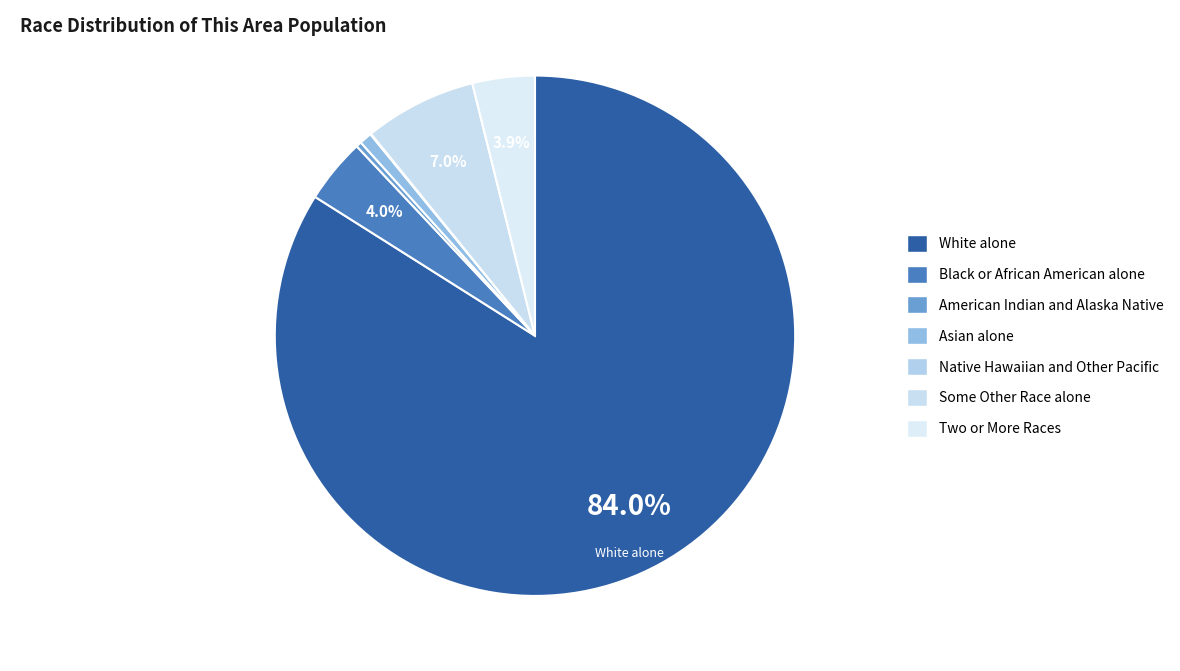

Approximately how many times larger is the value at Some Other Race alone compared to Black or African American alone?

1.7